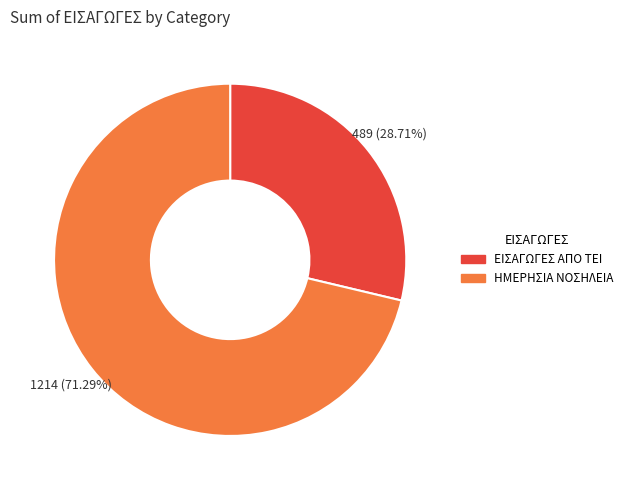

How many slices are in this pie chart?

2